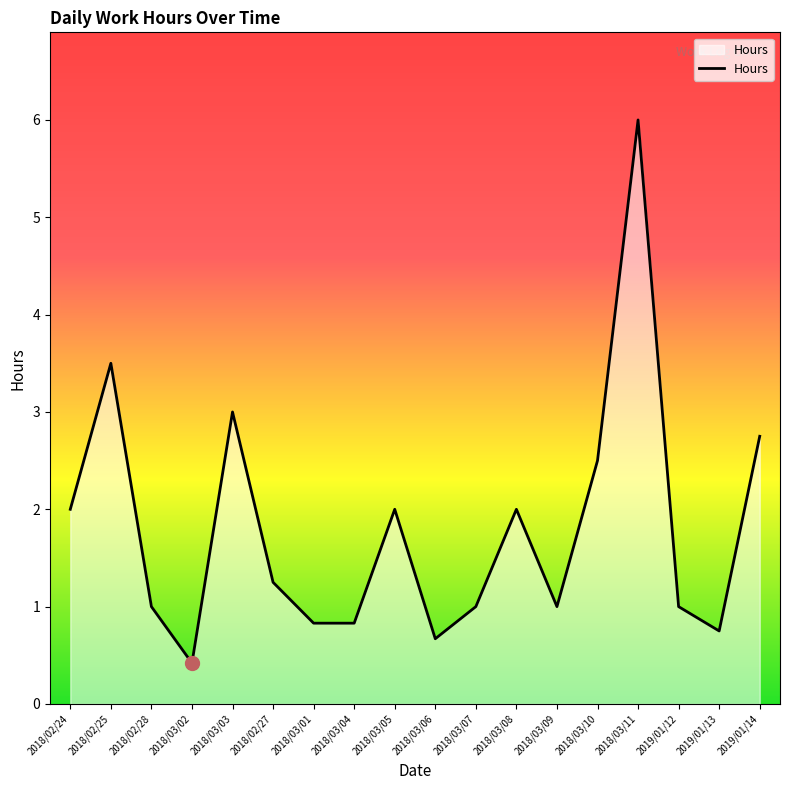

What is the sum of all values?

32.5